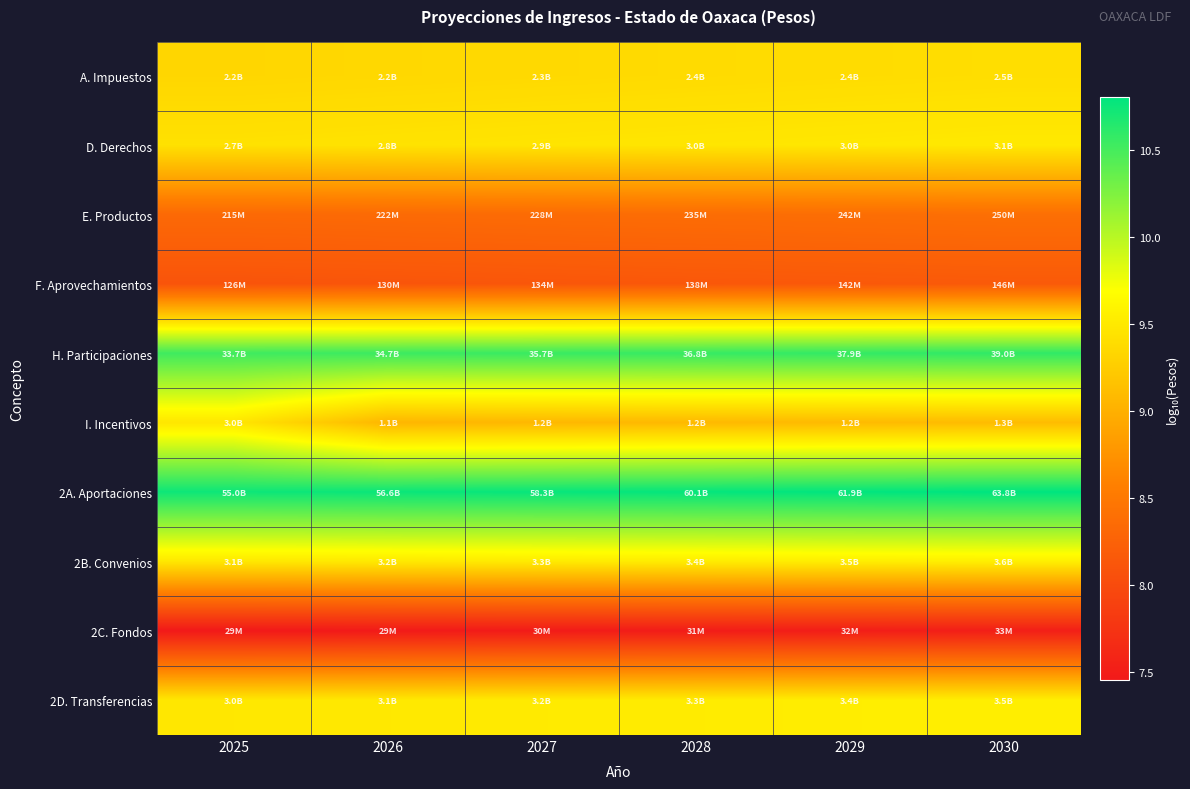

At how many categories does at least one series exceed 8?

6